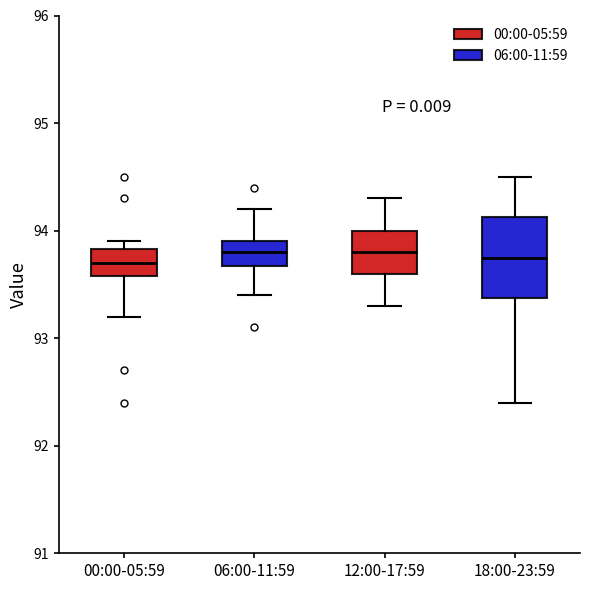

Comparing the boxes themselves (not the whiskers), which one is the tallest?

18:00-23:59